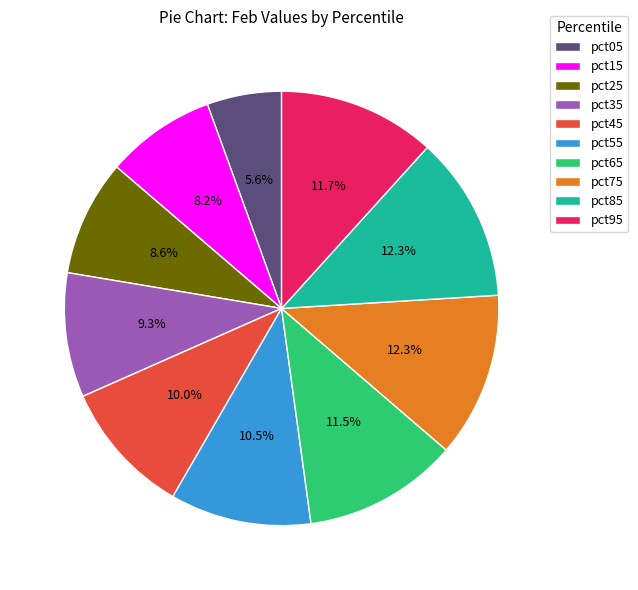

How much of the chart is everything except pct55?

89.5%